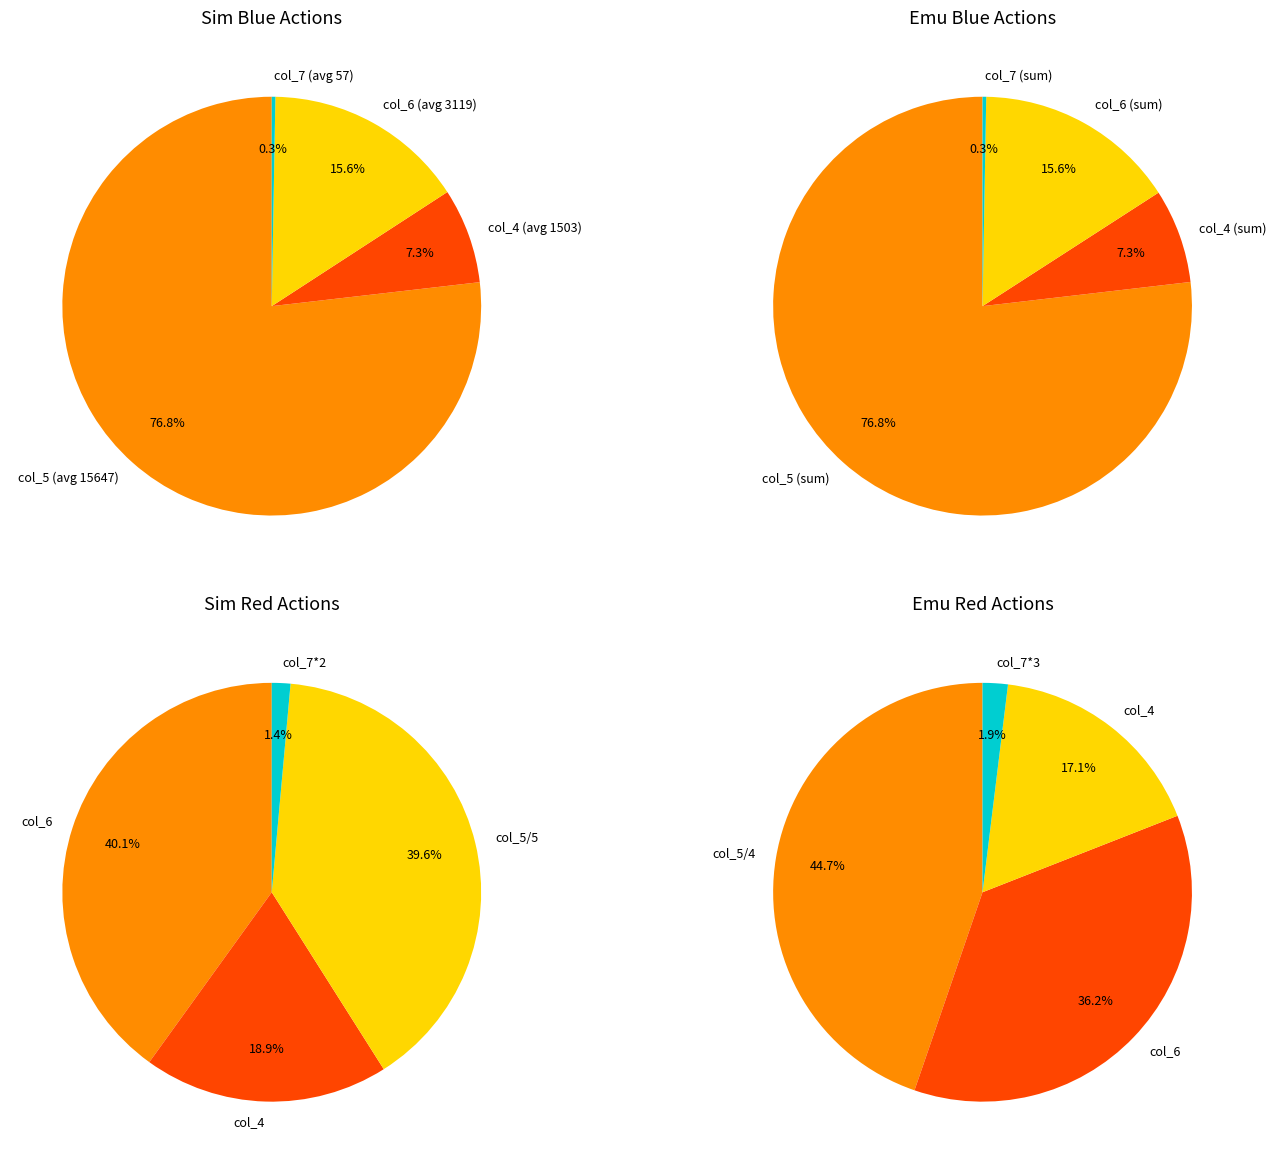

Is the sum of 7 and 20 greater than half?

No